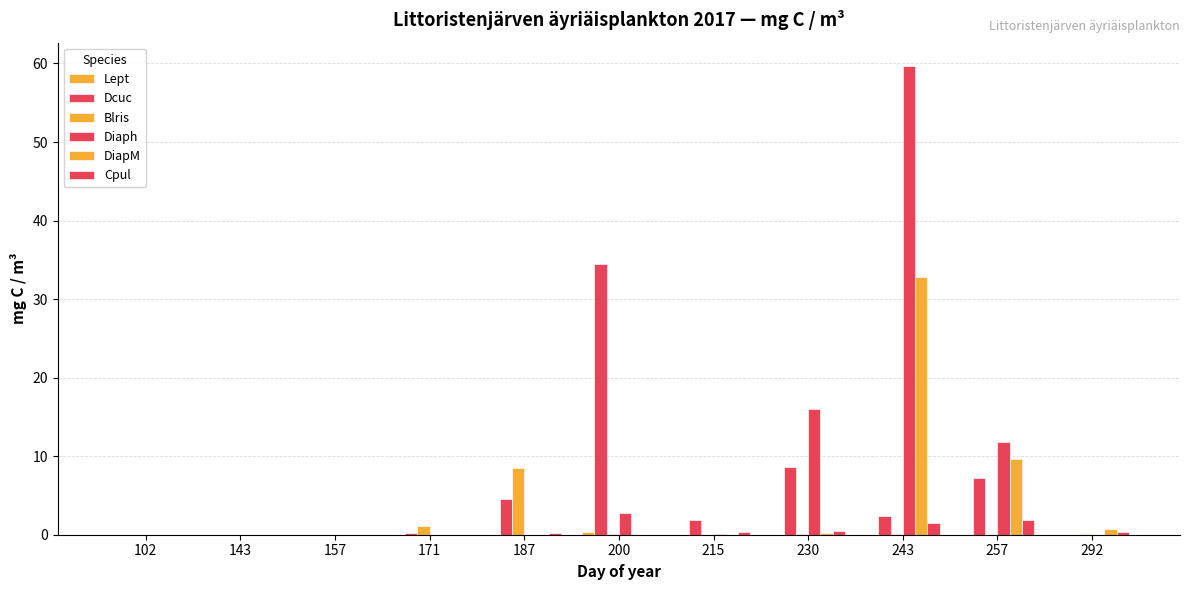

The Diaph series shows 16.0 at 230. True or false?

True